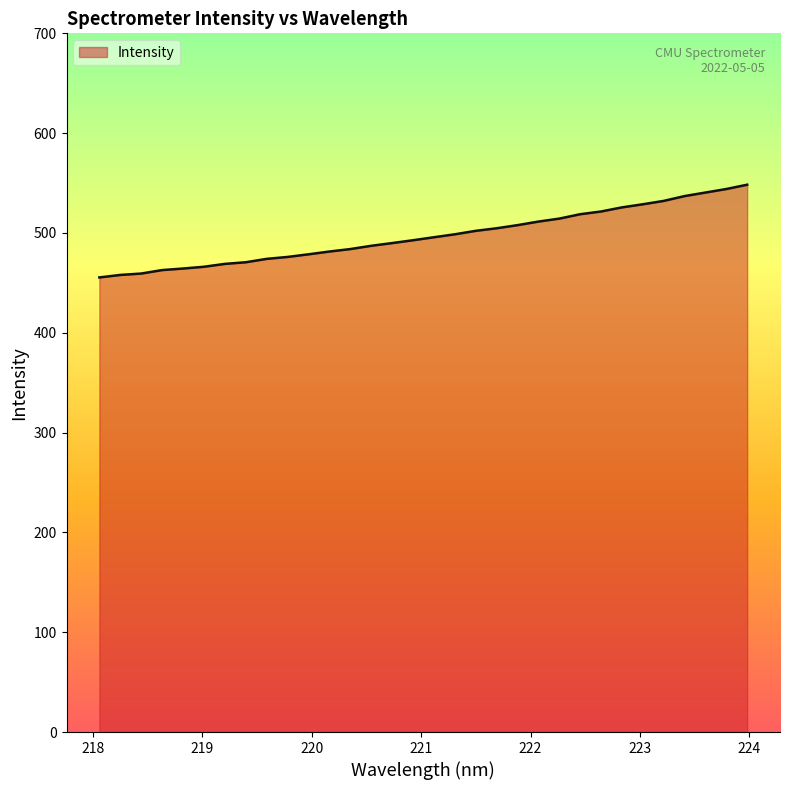

What is the minimum value shown in the chart?

455.4